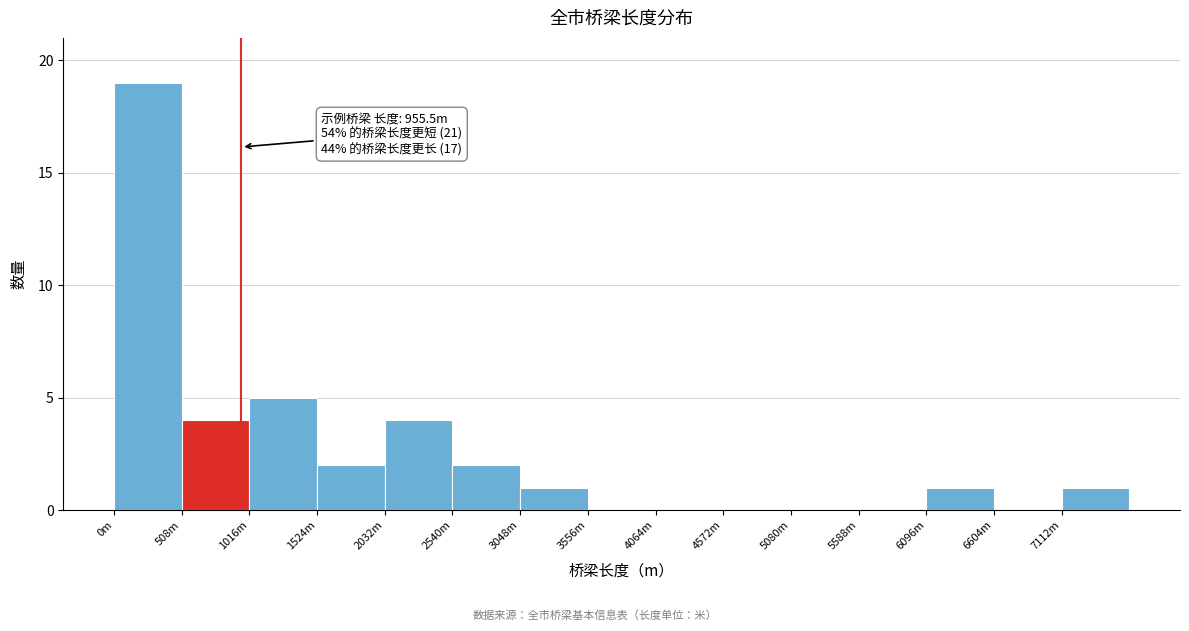

Reading left to right, extract all data points from this chart.

0m=19	508m=4	1016m=5	1524m=2	2032m=4	2540m=2	3048m=1	3556m=0	4064m=0	4572m=0	5080m=0	5588m=0	6096m=1	6604m=0	7112m=1